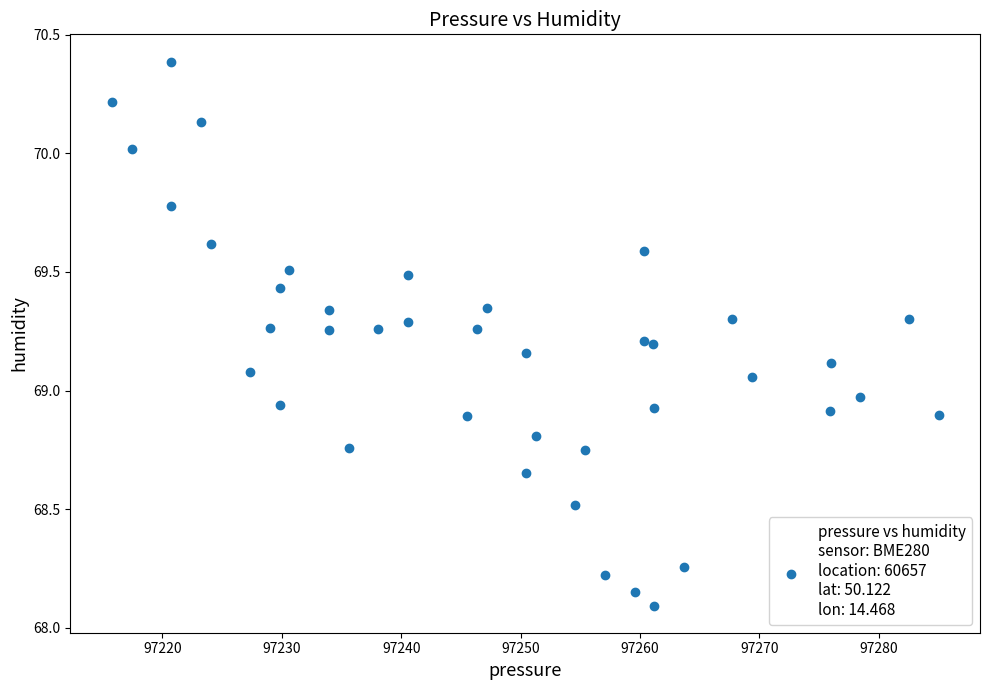

What is the range of Y values (max minus min)?

2.3